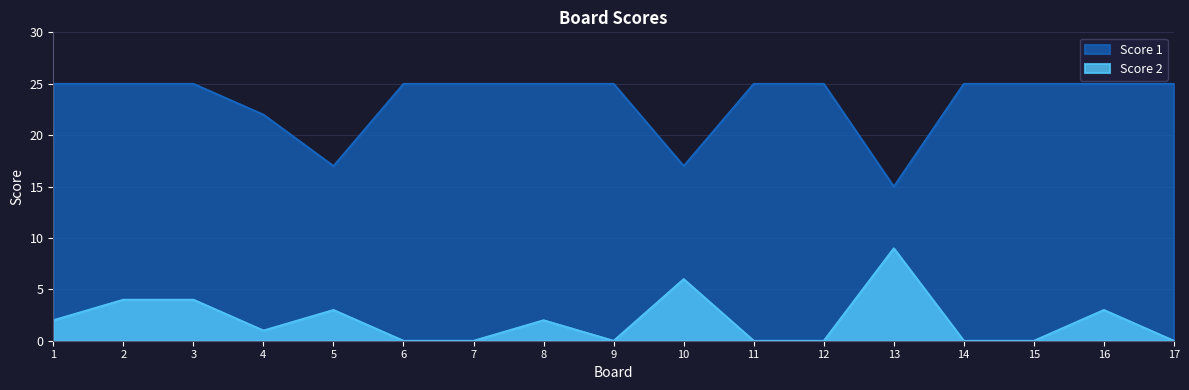

Where is Score 1 nearest to the value 20?

4